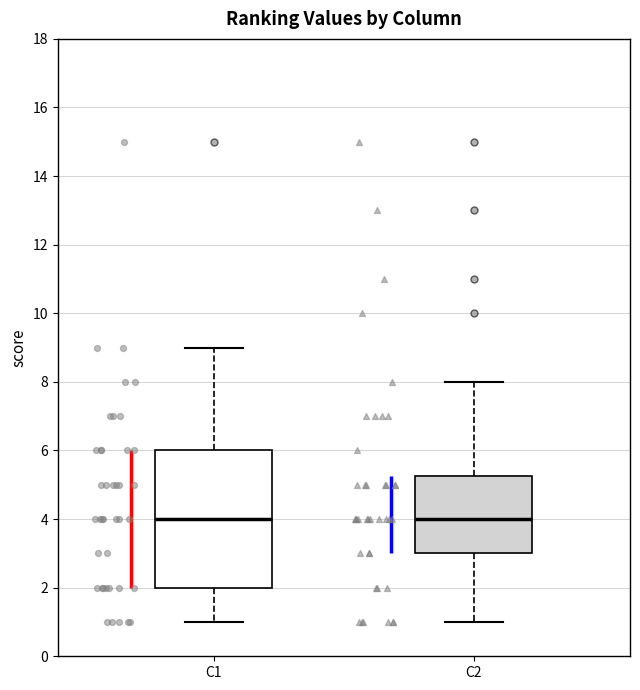

Where is the lower edge of the box for C2 on the y-axis? The values are not printed on the chart, so give them approximately, as read against the axis.

3.0